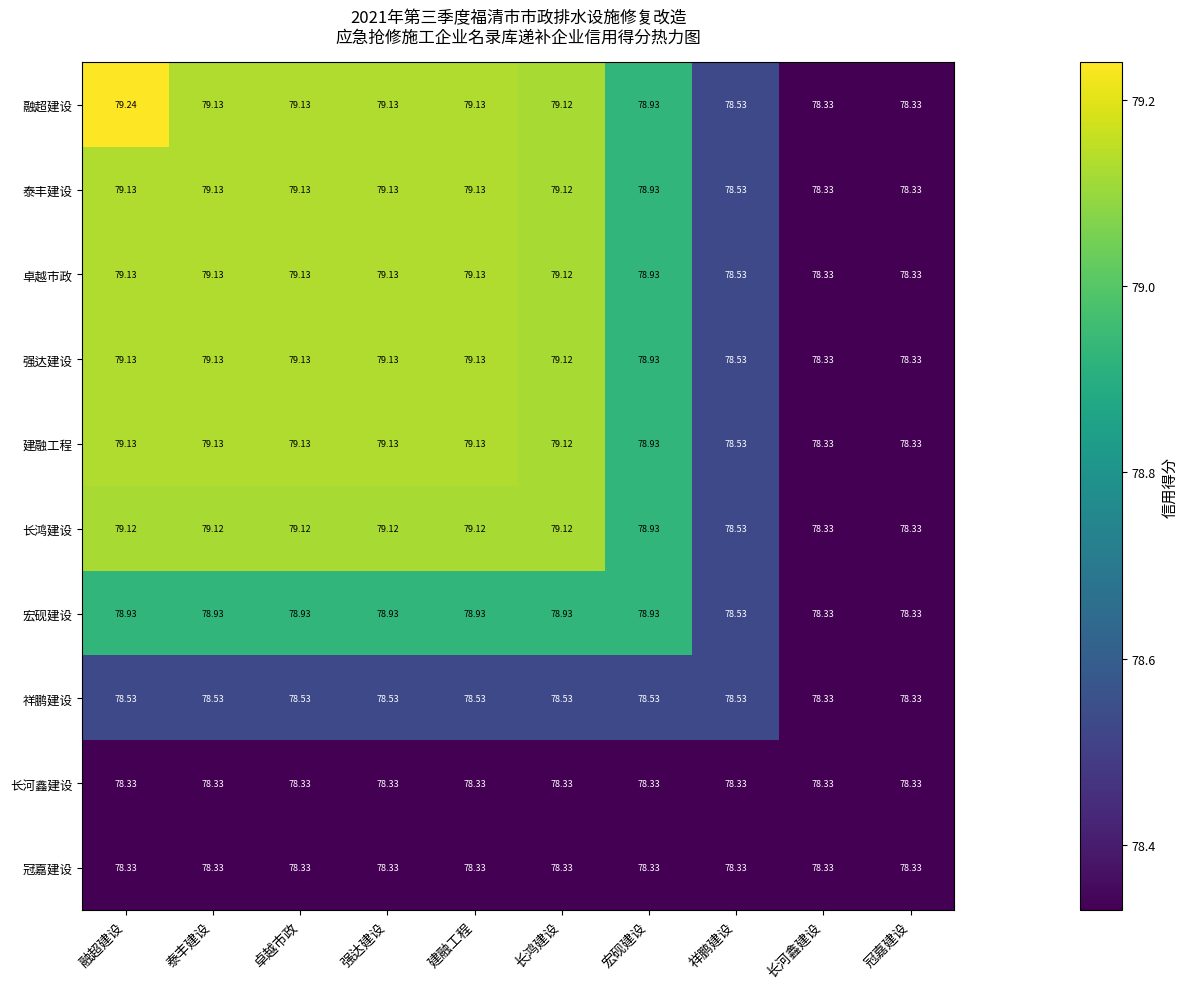

What is the spread (max minus min) of values at 宏砚建设?

0.6